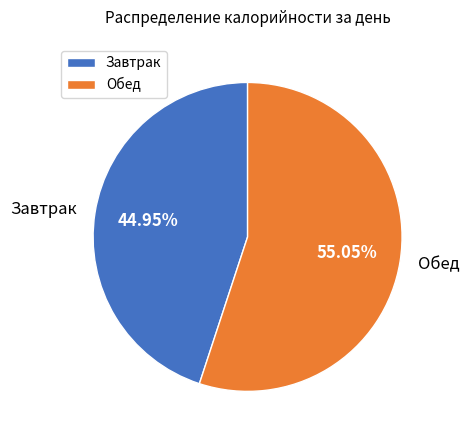

Which slice is the smallest?

Завтрак